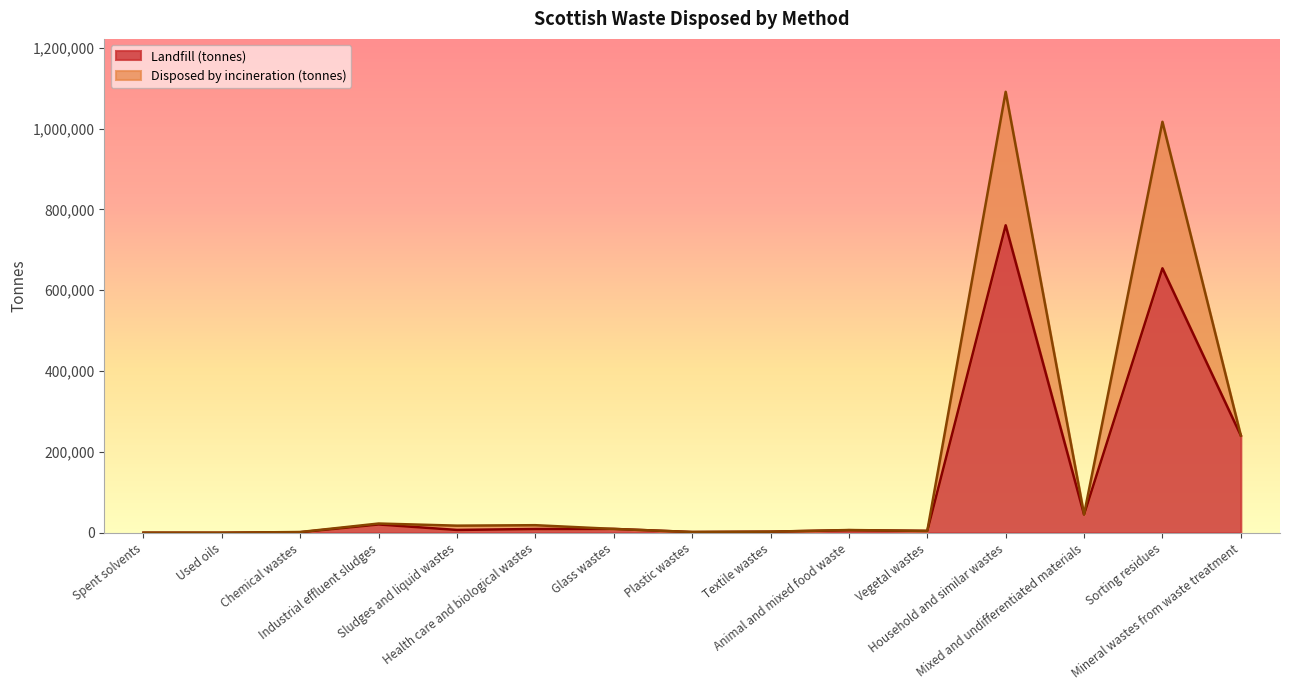

True or false: Disposed by incineration (tonnes) and Landfill (tonnes) intersect in this chart.

False